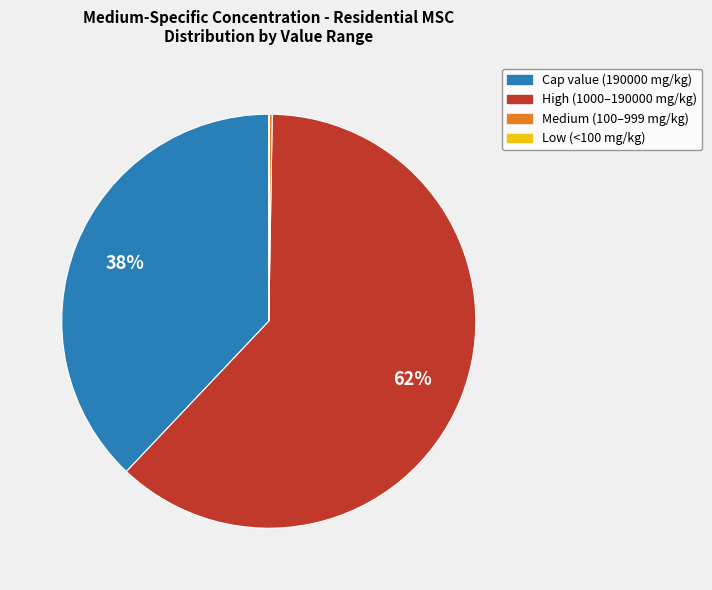

Does any single category account for the majority?

Yes